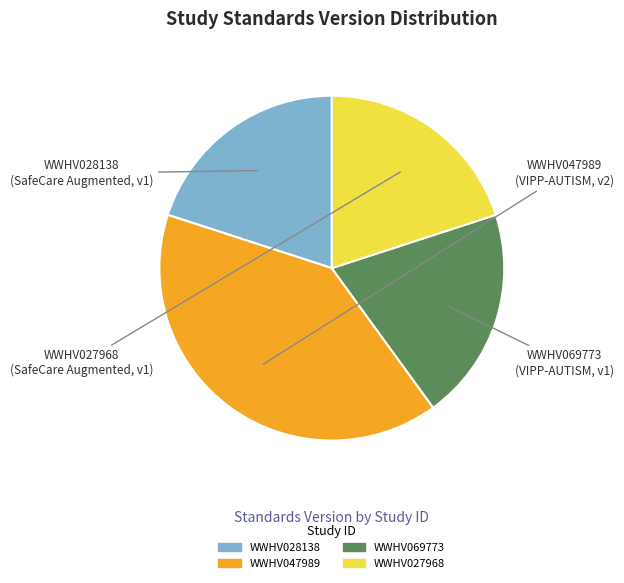

True or false: WWHV047989 accounts for 29% of the total.

False